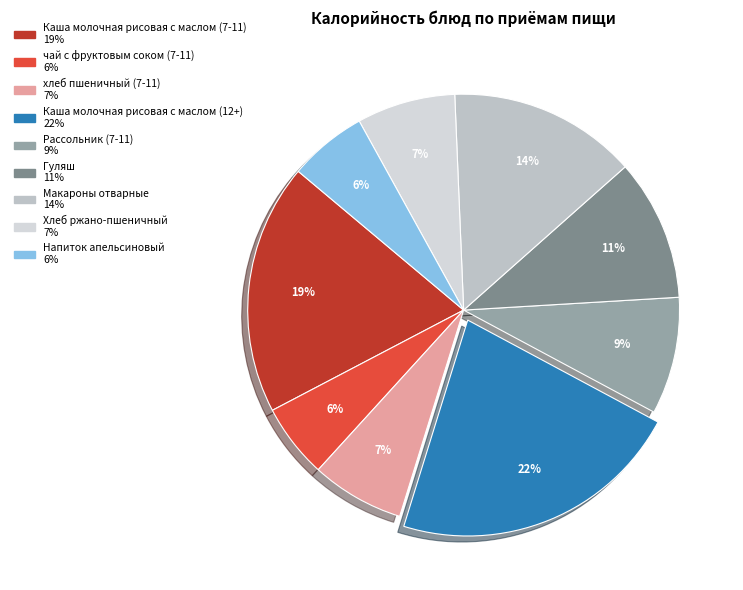

To the nearest percent, what percentage of the pie is Гуляш?

11%